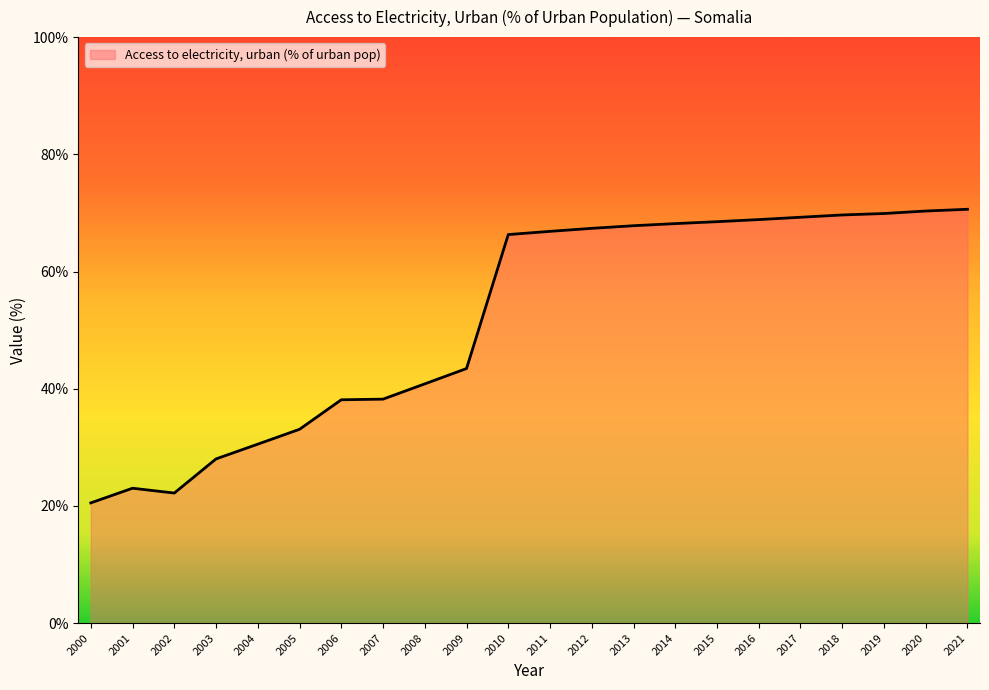

What is the smallest value displayed?

20.5